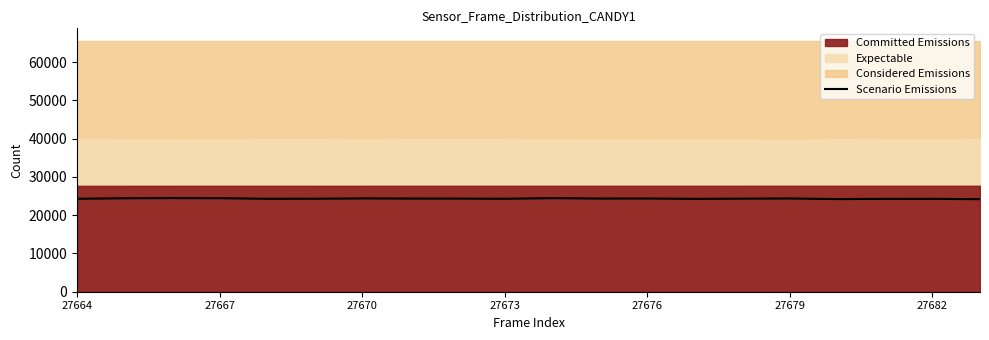

Does the chart have visible grid lines?

No